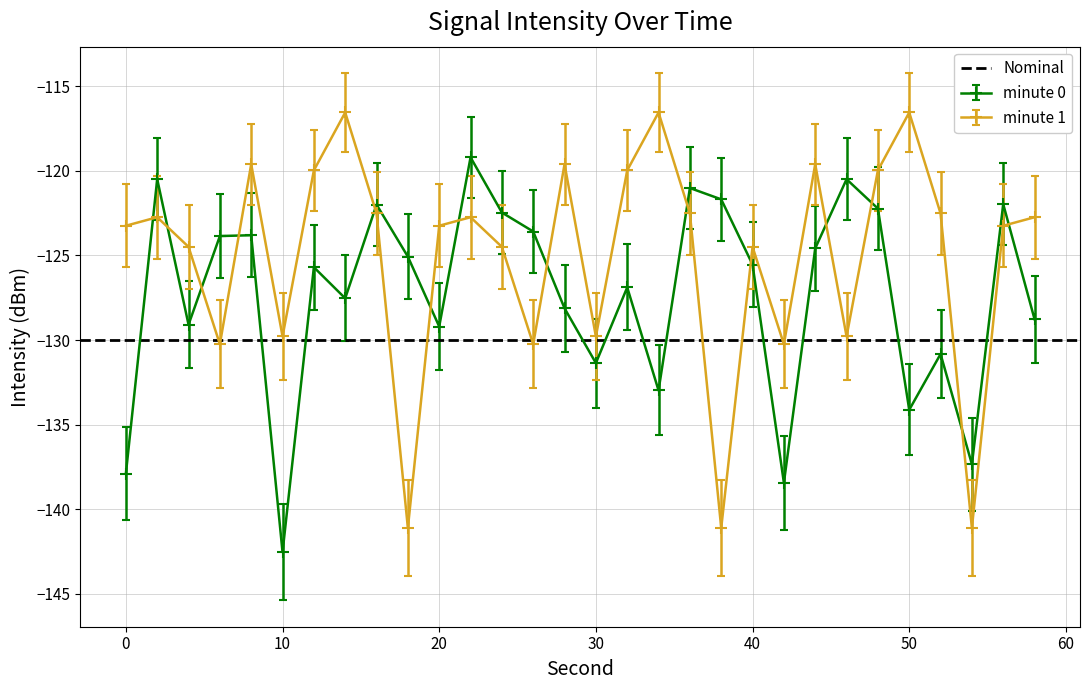

The minute 0 series shows -134.1 at 50. True or false?

True